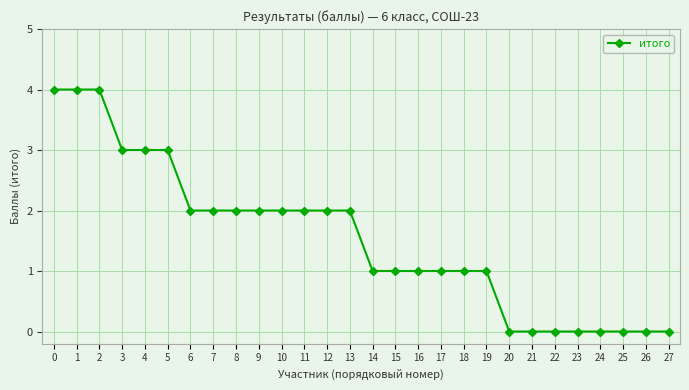

Reading left to right, what are all the values shown in this chart?

4	4	4	3	3	3	2	2	2	2	2	2	2	2	1	1	1	1	1	1	0	0	0	0	0	0	0	0